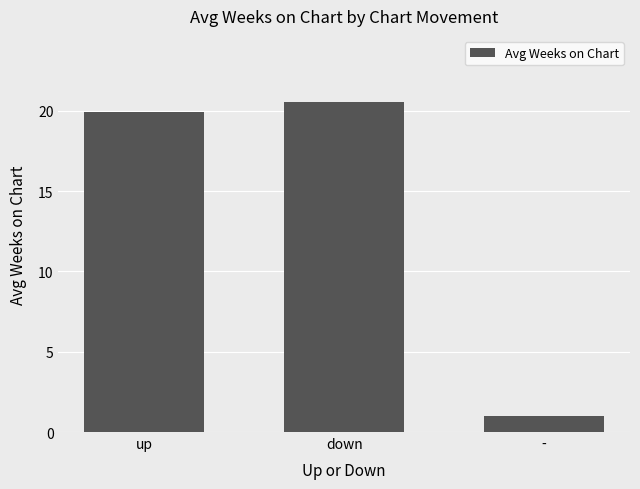

Which label corresponds to the smallest value in the chart?

-